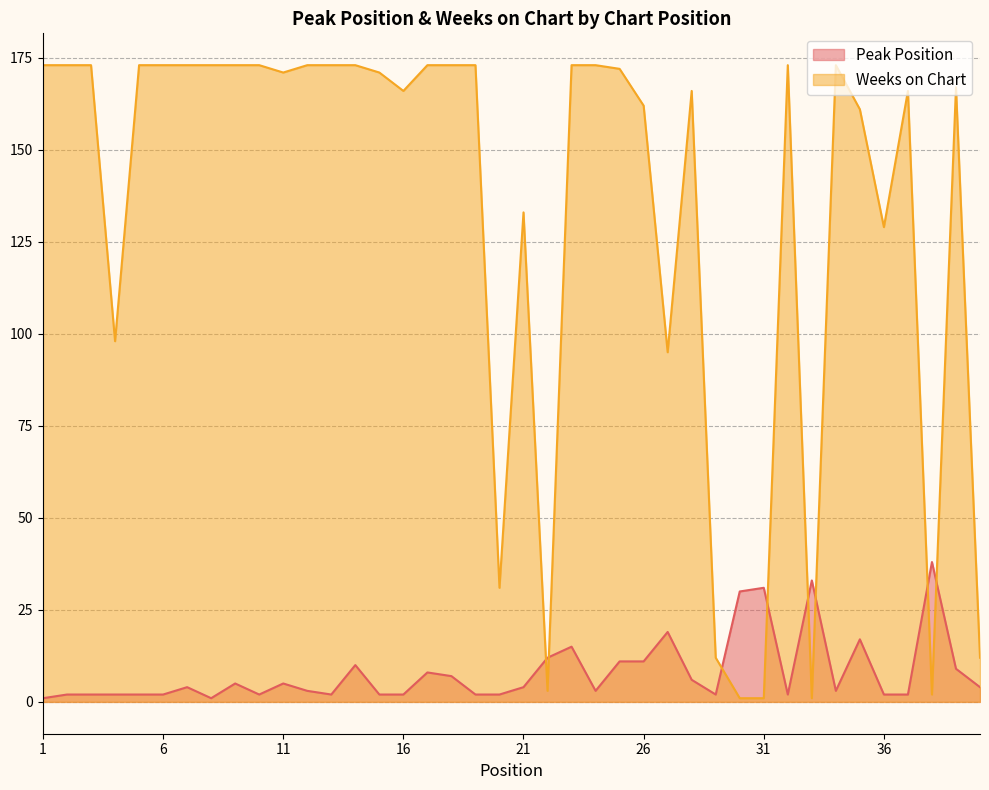

Reading left to right, transcribe all the data shown in this chart.

Peak Position: 1=1	2=2	3=2	4=2	5=2	6=2	7=4	8=1	9=5	10=2	11=5	12=3	13=2	14=10	15=2	16=2	17=8	18=7	19=2	20=2	21=4	22=12	23=15	24=3	25=11	26=11	27=19	28=6	29=2	30=30	31=31	32=2	33=33	34=3	35=17	36=2	37=2	38=38	39=9	40=4
Weeks on Chart: 1=173	2=173	3=173	4=98	5=173	6=173	7=173	8=173	9=173	10=173	11=171	12=173	13=173	14=173	15=171	16=166	17=173	18=173	19=173	20=31	21=133	22=3	23=173	24=173	25=172	26=162	27=95	28=166	29=12	30=1	31=1	32=173	33=1	34=173	35=161	36=129	37=166	38=2	39=167	40=12